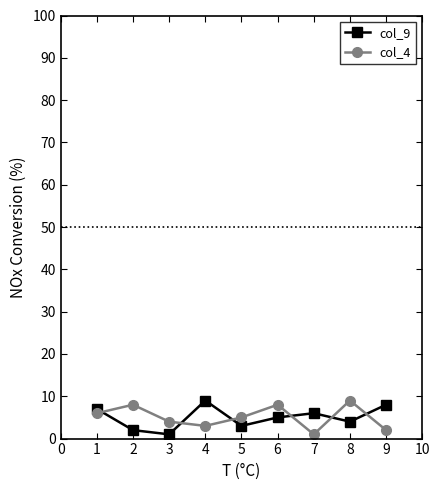

Which series ends up on top after the final intersection of col_9 and col_4?

col_9